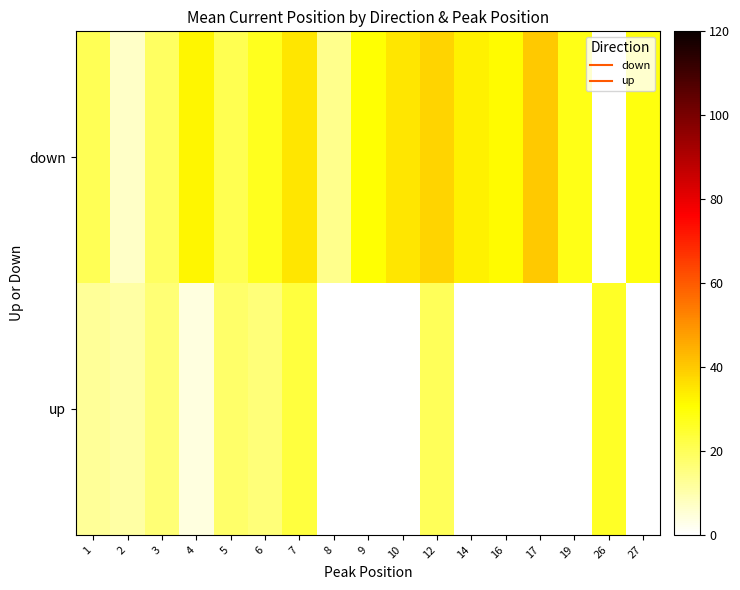

Which category has the lowest value across all series?

4